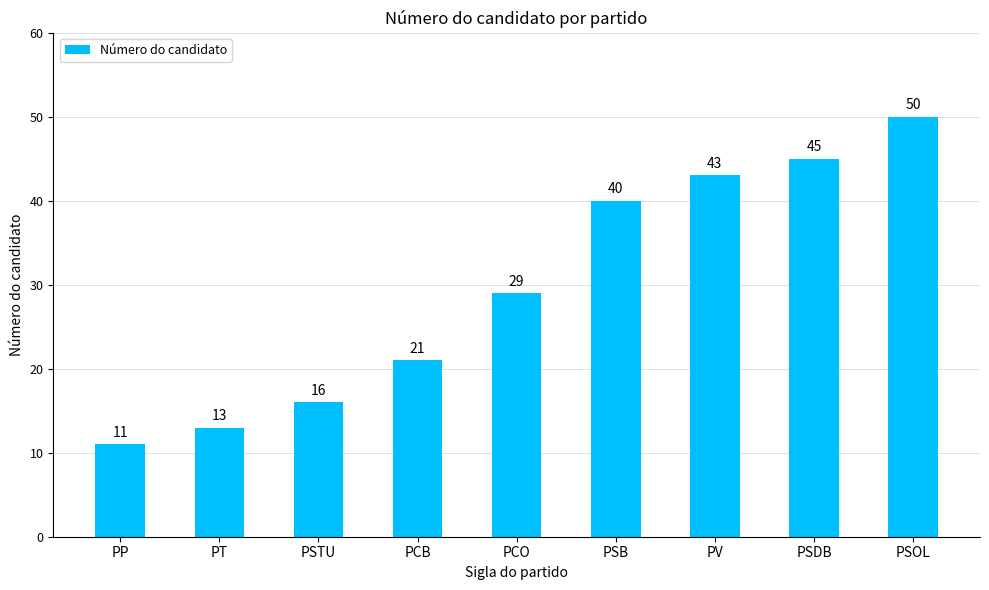

What is the greatest value displayed?

50